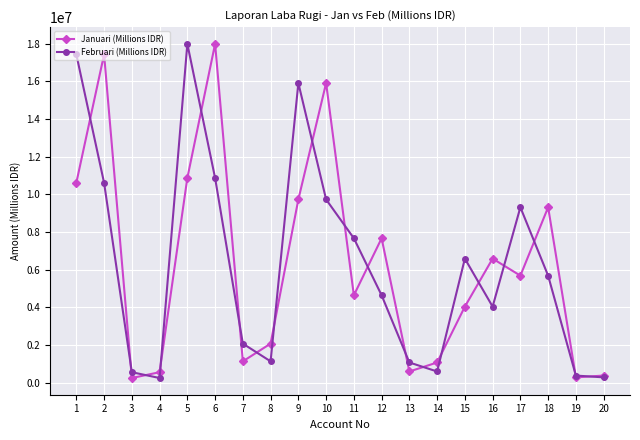

Between 1 and 18, which series saw the biggest shift?

Februari (Millions IDR)